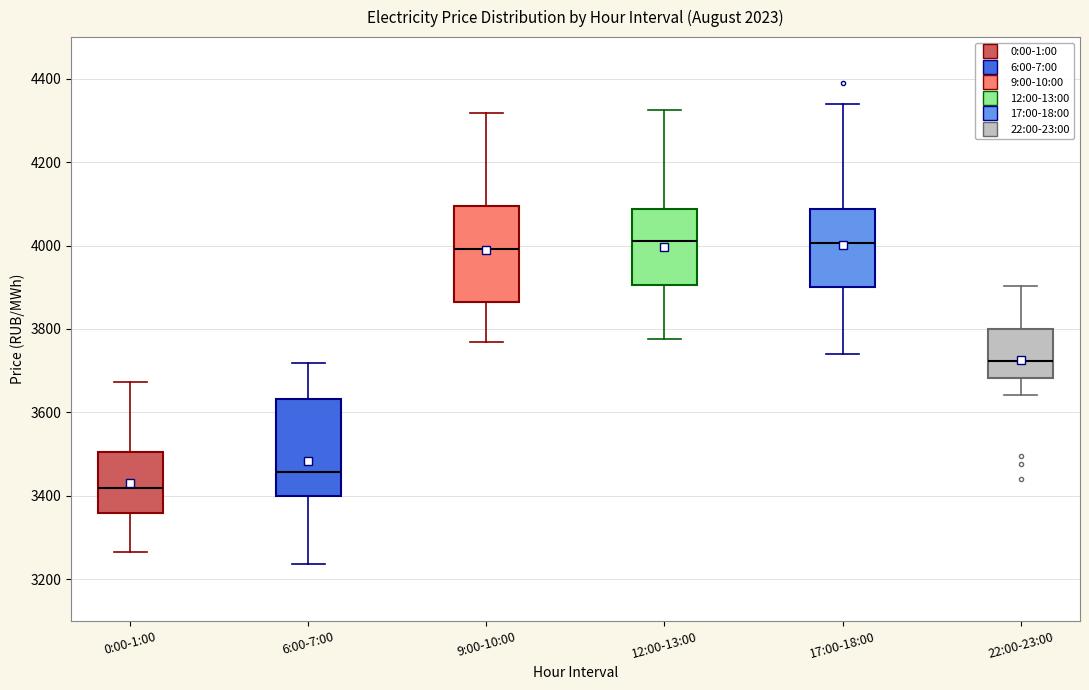

Where does the lower whisker of the box for 17:00-18:00 end on the y-axis? The values are not printed on the chart, so give them approximately, as read against the axis.

3740